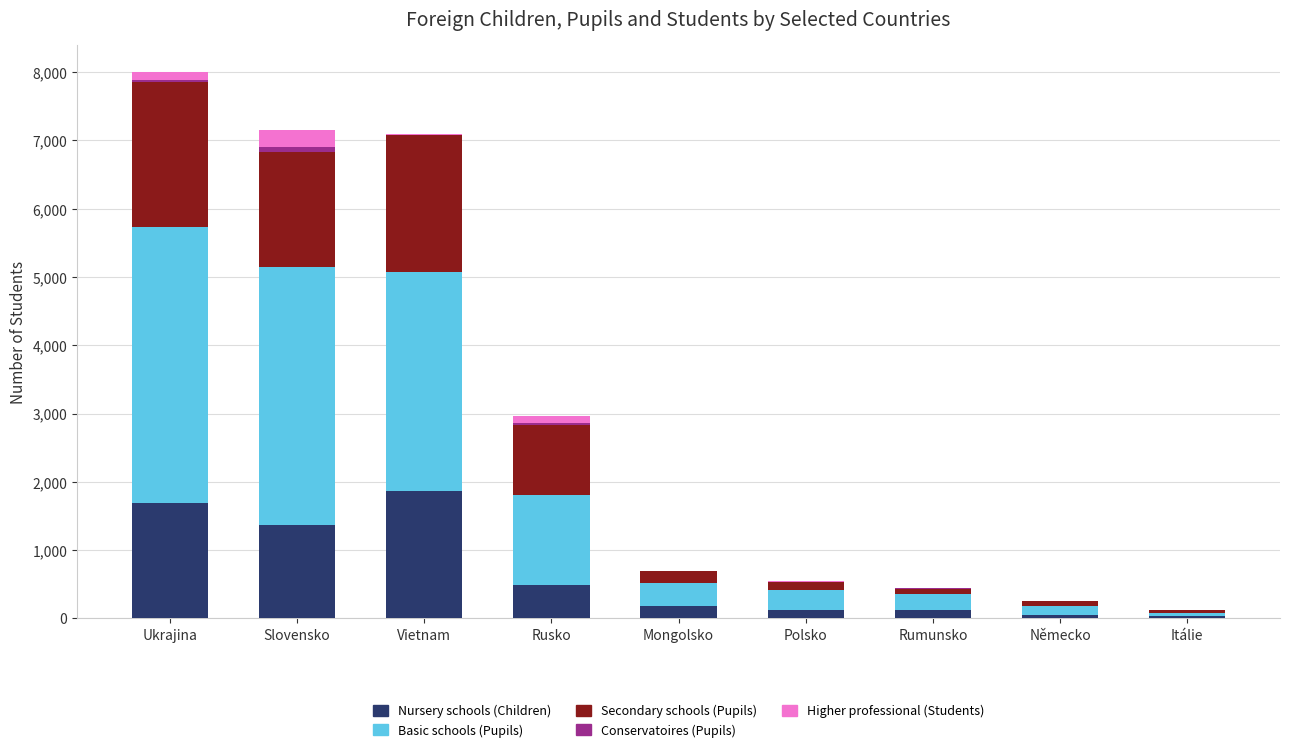

What is the sum of all Nursery schools (Children) values?

5916